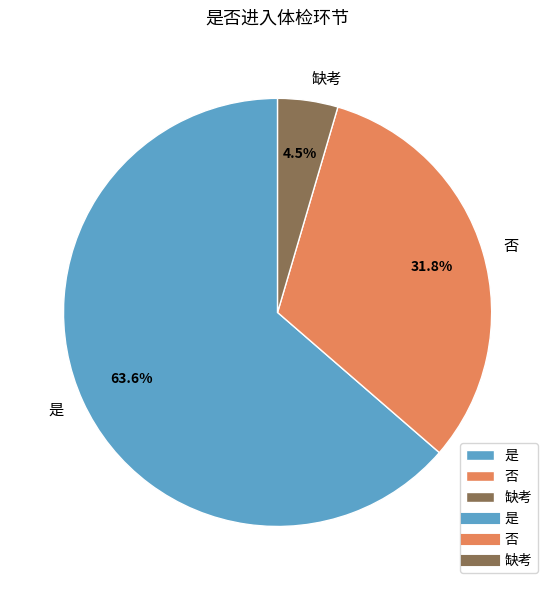

Between 缺考 and 否, which is larger?

否